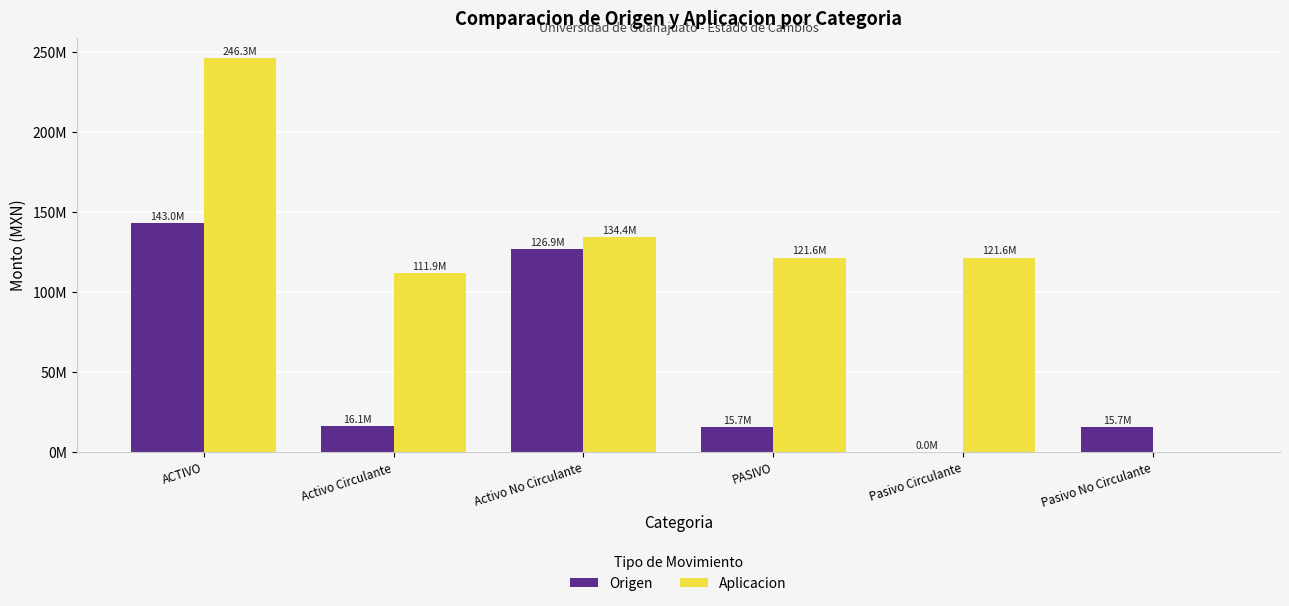

What is the difference between the Origen values at Pasivo No Circulante and Pasivo Circulante?

15720803